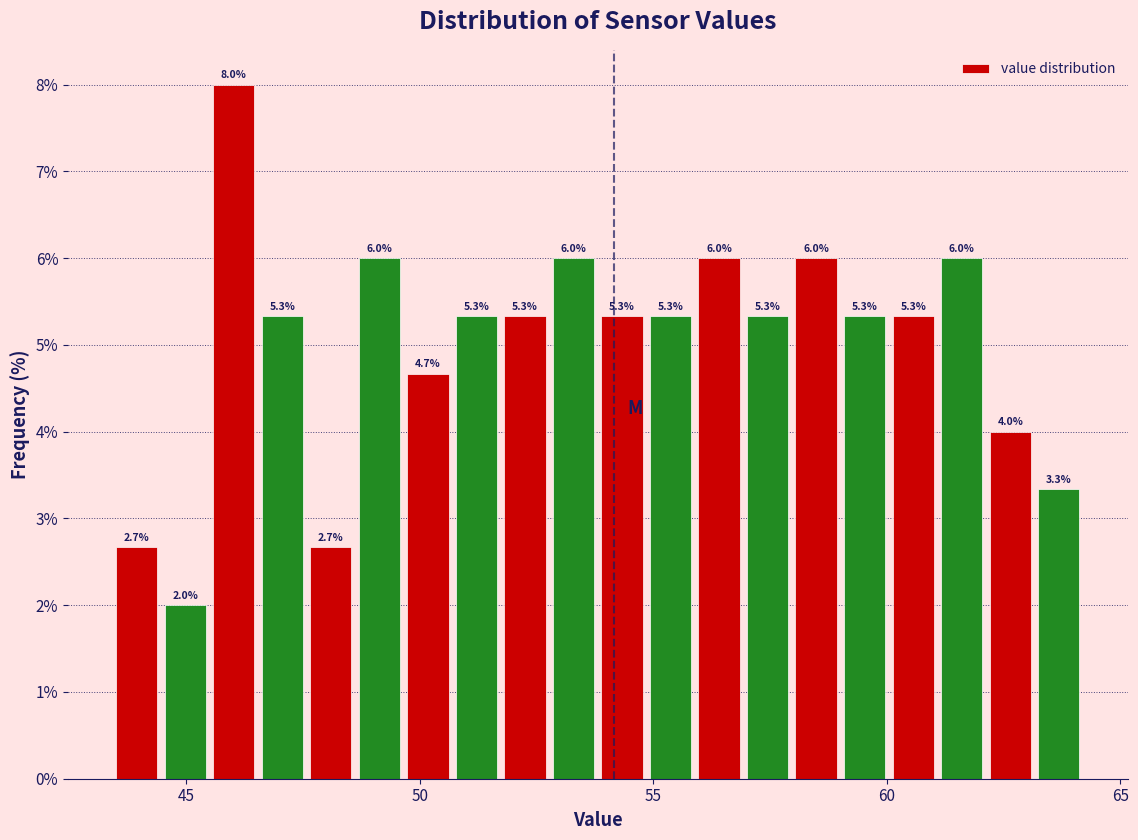

Read against the x-axis, roughly where is the centre of the tallest bar?

46.0